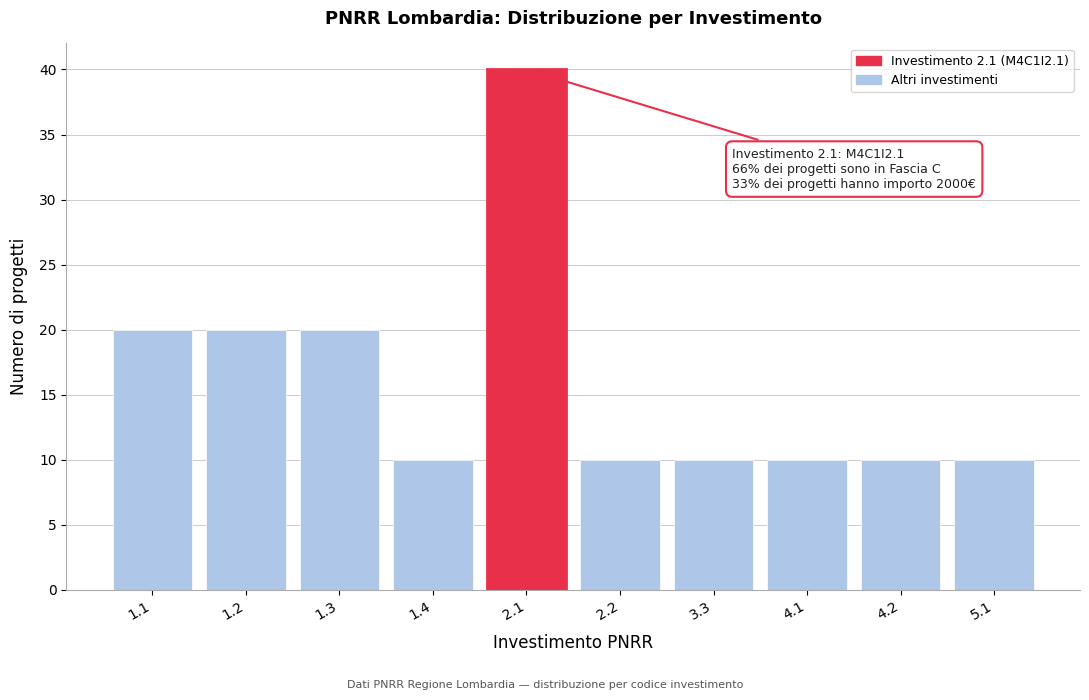

Reading right to left, list all the values displayed in this chart.

10	10	10	10	10	40	10	20	20	20